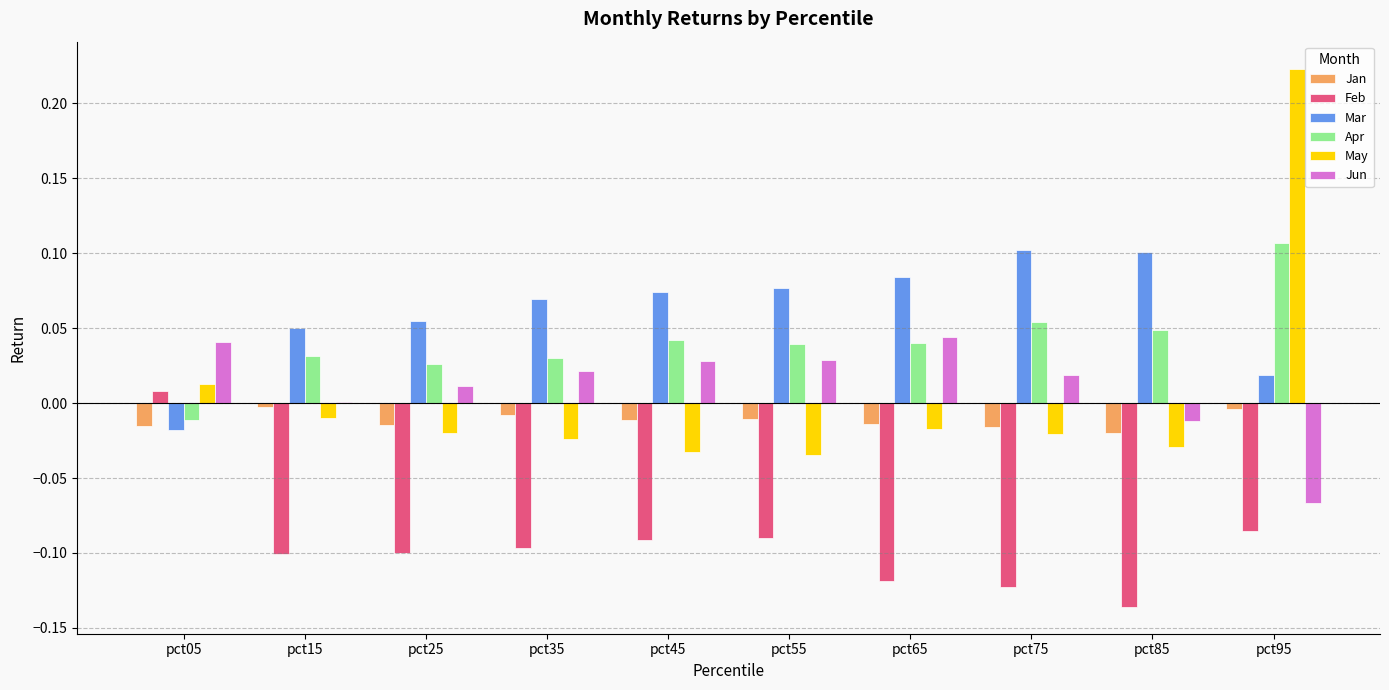

At which category does the chart reach its peak across all series?

pct95